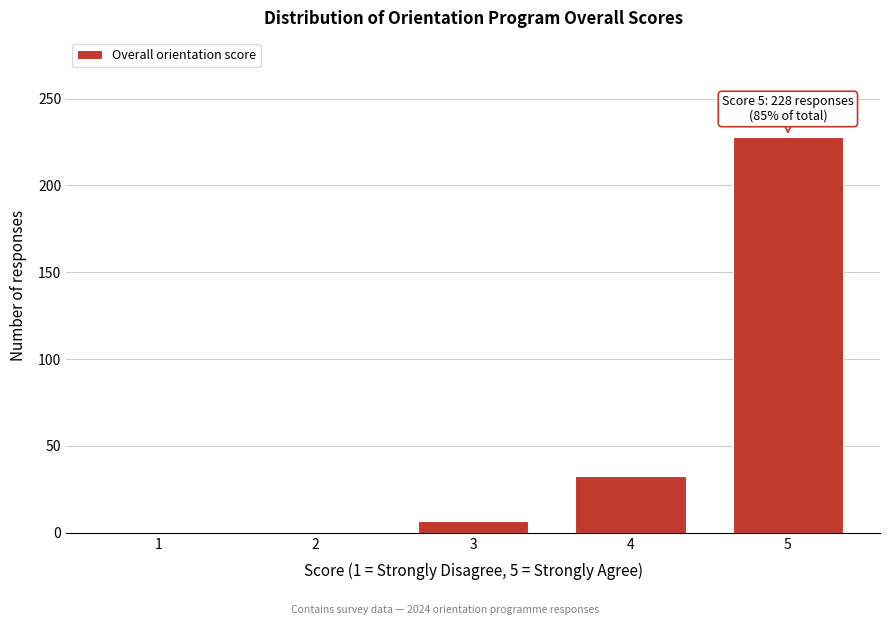

Reading left to right, list all the values displayed in this chart.

1=0	2=0	3=7	4=33	5=228